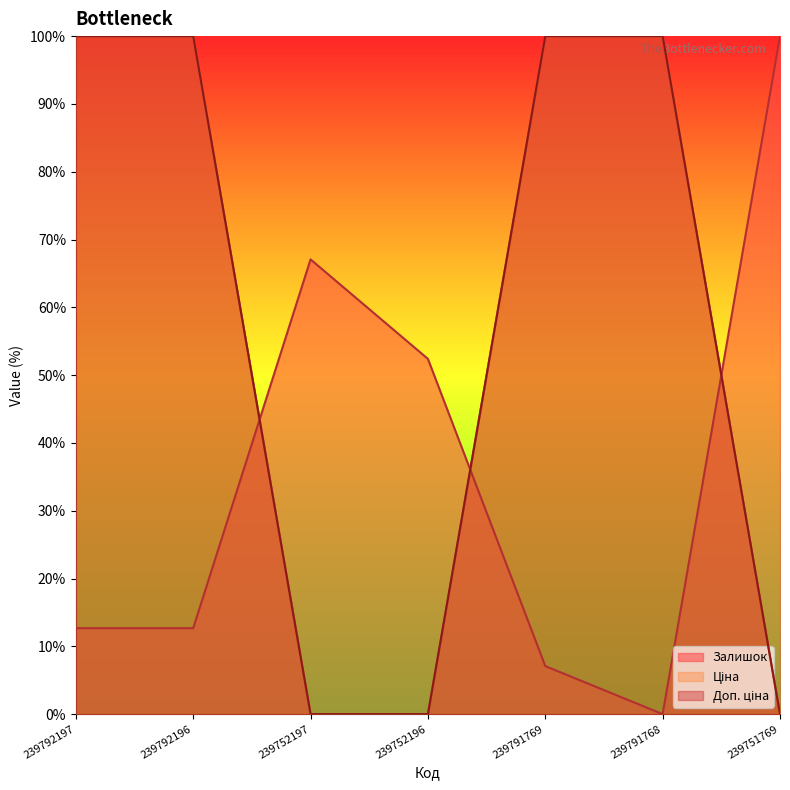

In Залишок, how many points are higher than both neighbors (excluding endpoints)?

1